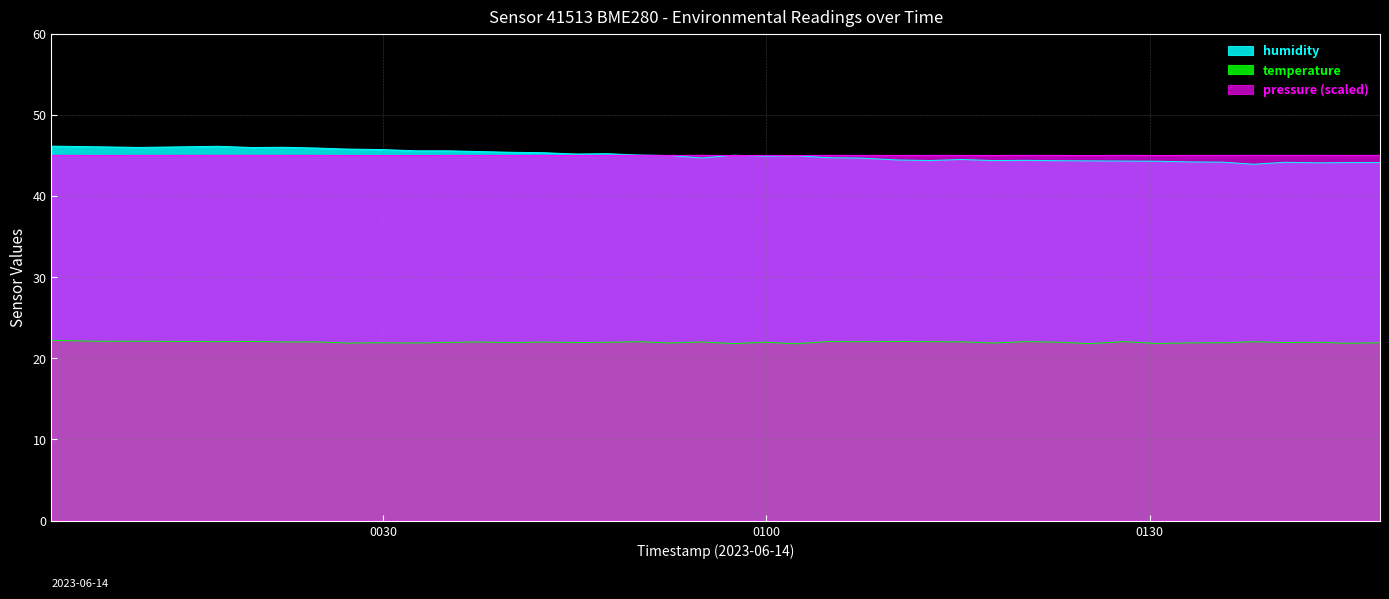

What is the lowest value of the pressure (scaled) series?

45.0